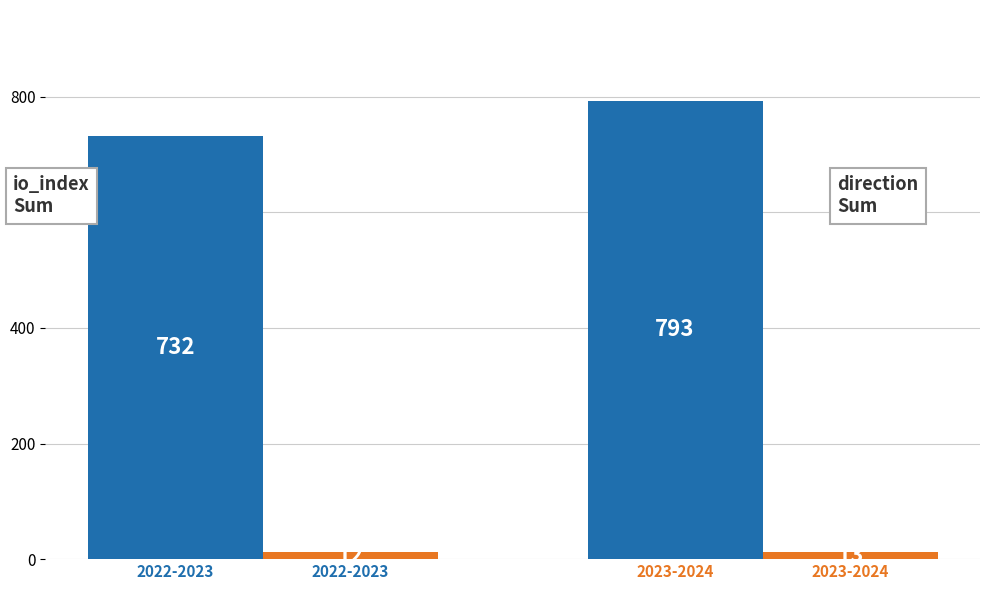

What is the minimum value shown in the chart?

12